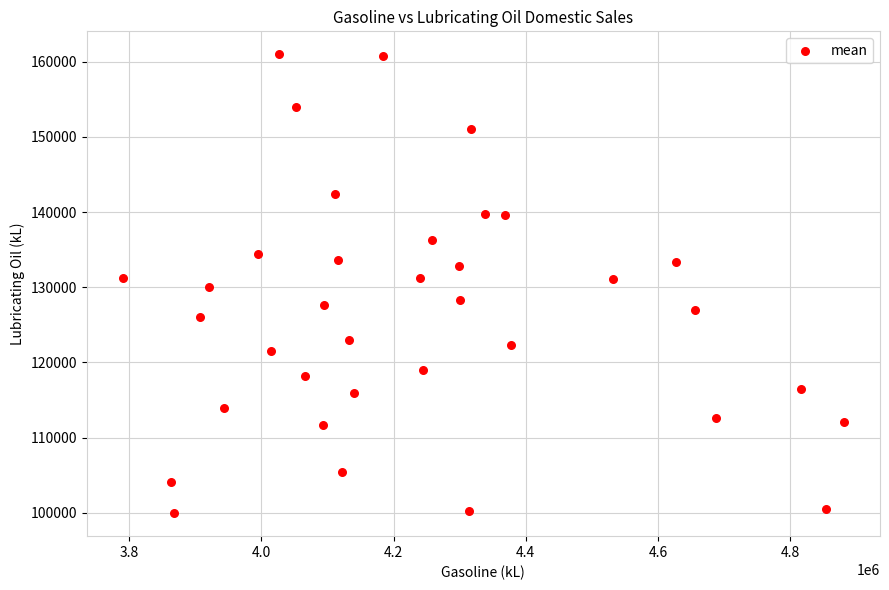

What is the range of X values (max minus min)?

1090590